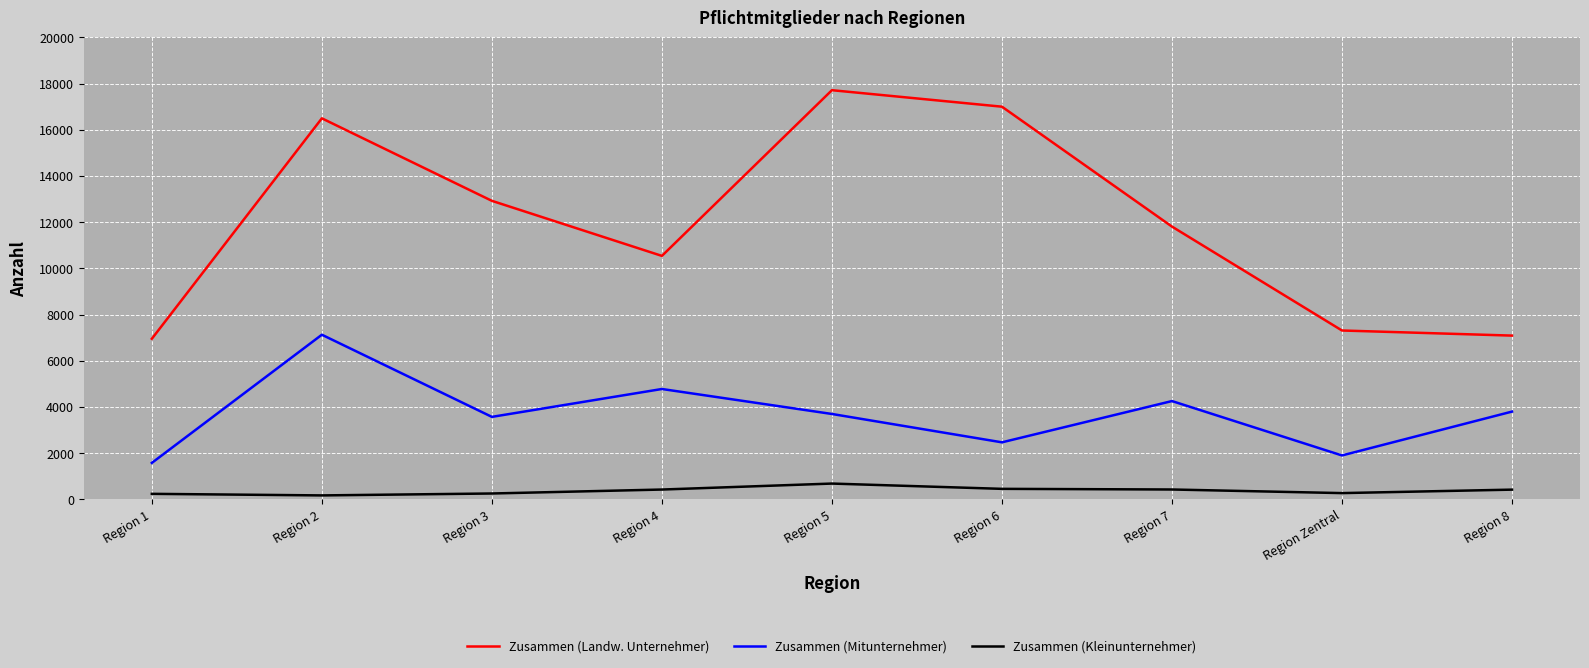

Count the number of categories in the chart.

9